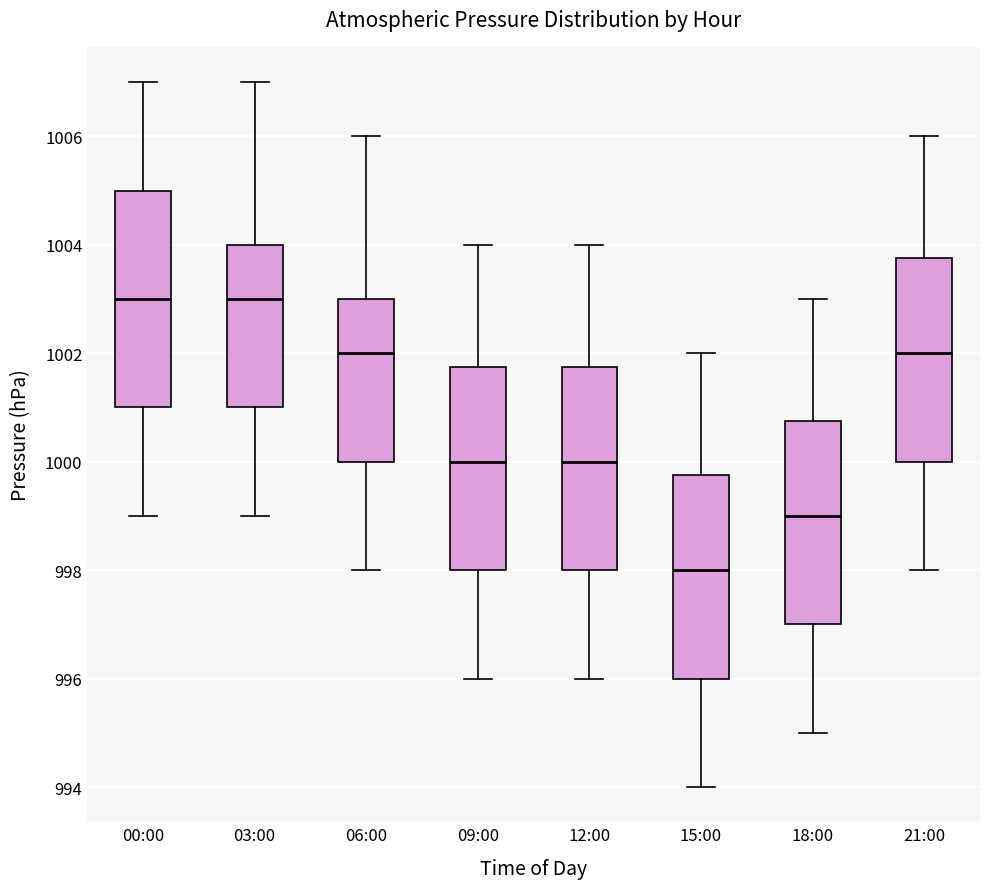

Reading left to right, read every box against the y-axis: the position of its median line, the range the box covers, and the ends of its whiskers. The values are not printed on the chart, so give them approximately, as read against the axis.

00:00: median 1003.0, box 1001.0 to 1005.0, whiskers 999.0 to 1007.0
03:00: median 1003.0, box 1001.0 to 1004.0, whiskers 999.0 to 1007.0
06:00: median 1002.0, box 1000.0 to 1003.0, whiskers 998.0 to 1006.0
09:00: median 1000.0, box 998.0 to 1001.8, whiskers 996.0 to 1004.0
12:00: median 1000.0, box 998.0 to 1001.8, whiskers 996.0 to 1004.0
15:00: median 998.0, box 996.0 to 999.8, whiskers 994.0 to 1002.0
18:00: median 999.0, box 997.0 to 1000.8, whiskers 995.0 to 1003.0
21:00: median 1002.0, box 1000.0 to 1003.8, whiskers 998.0 to 1006.0